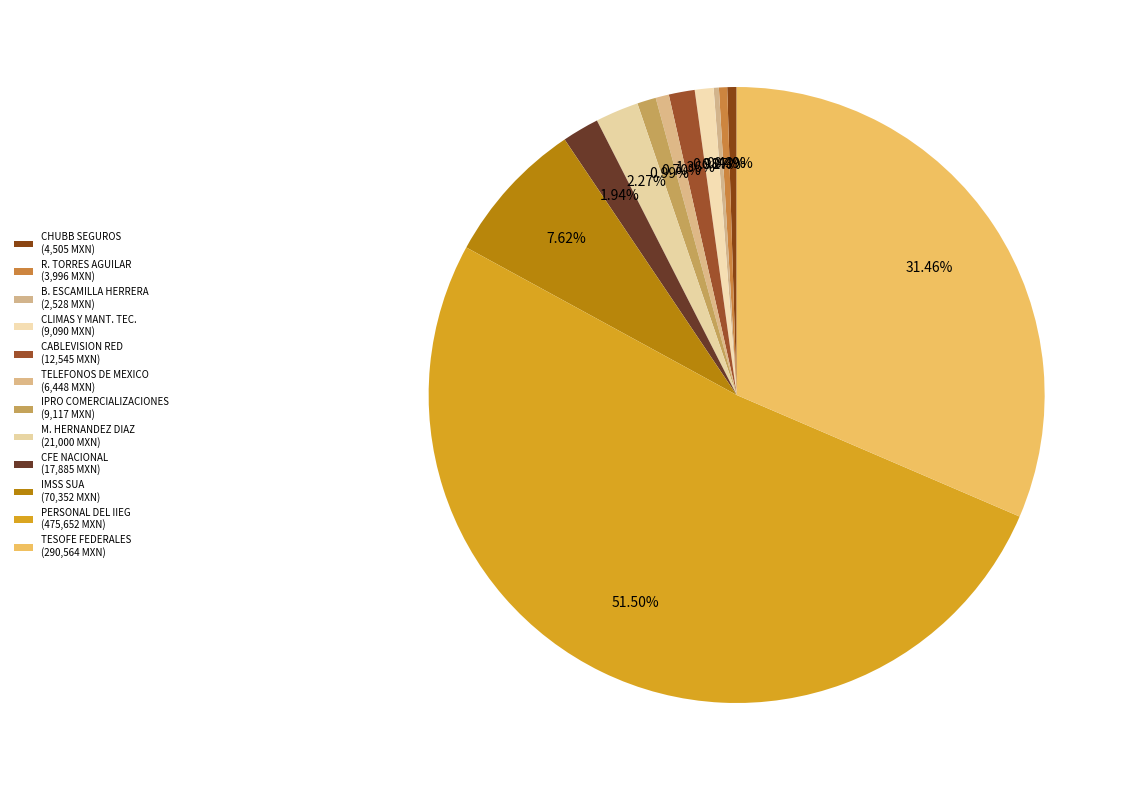

Which slice represents more than half of the pie?

PERSONAL DEL IIEG